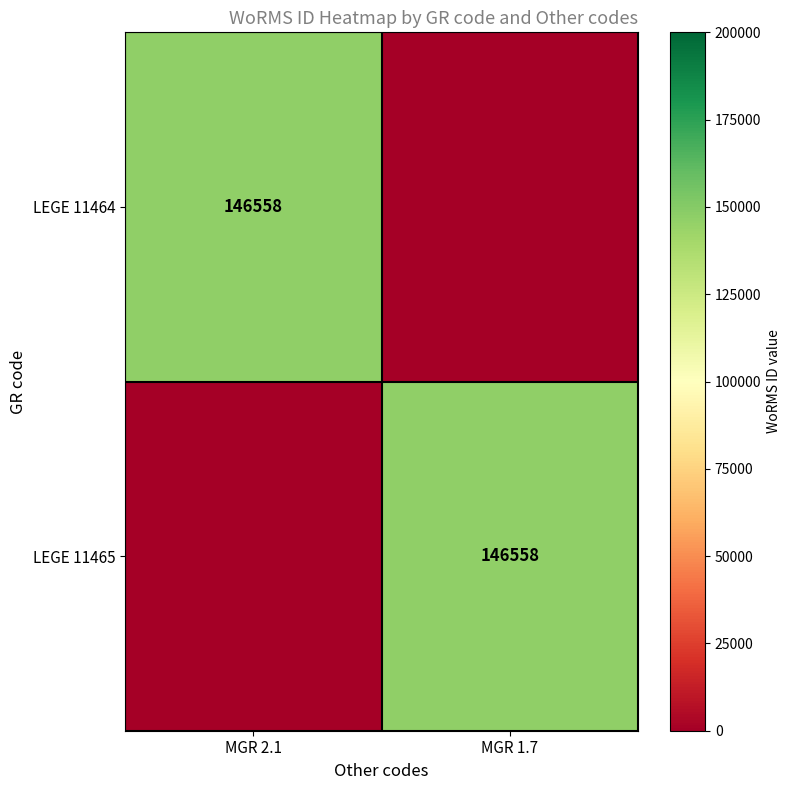

The value of LEGE 11465 at MGR 1.7 is 76979. True or false?

False